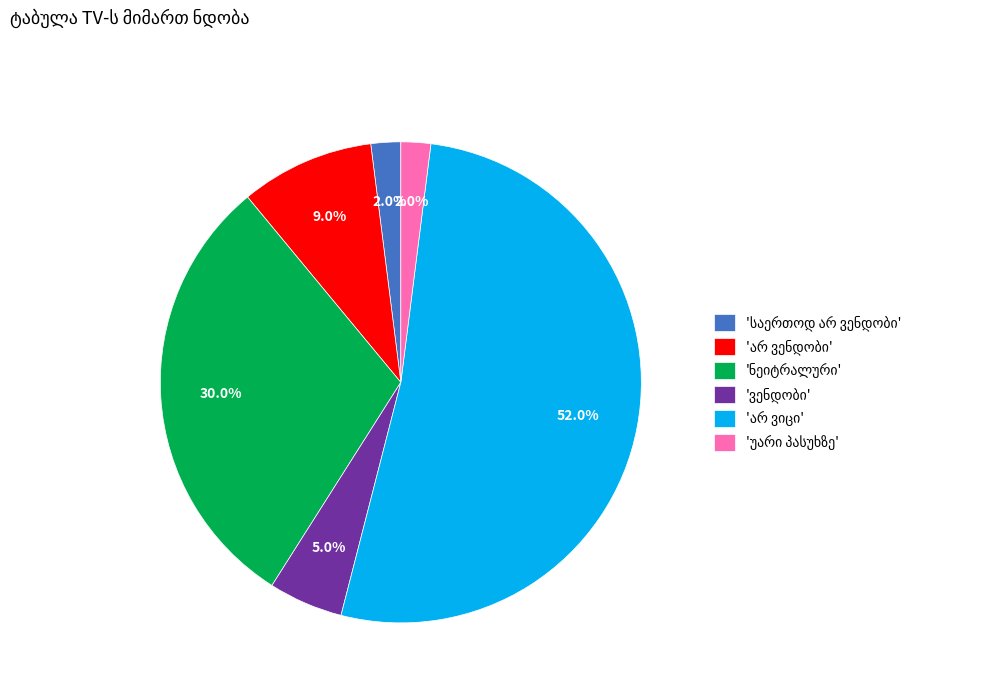

Is there any slice that represents more than half of the pie?

Yes